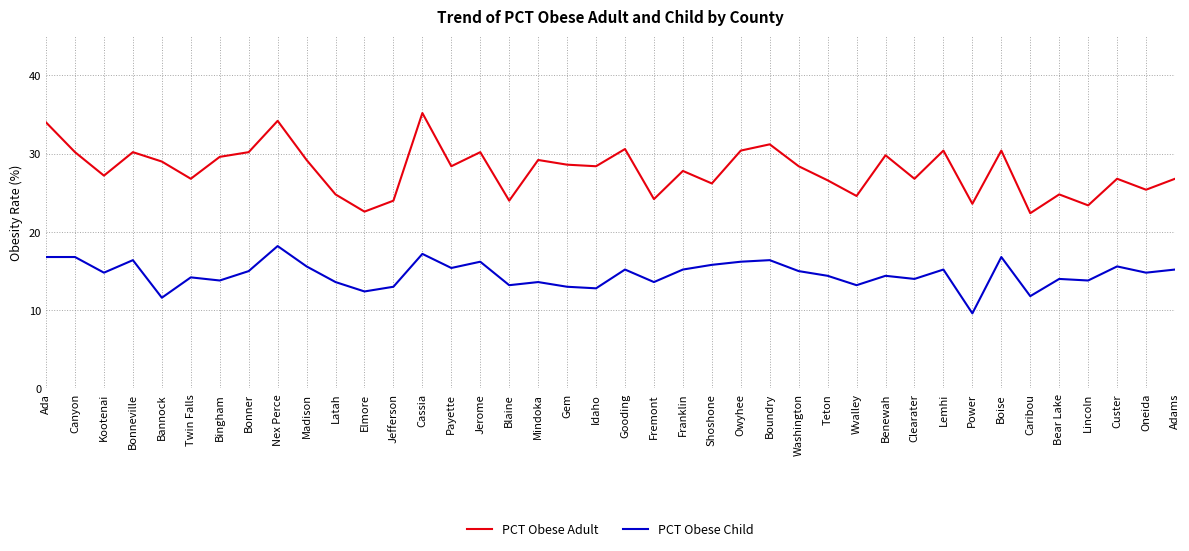

True or false: PCT Obese Adult and PCT Obese Child cross at least once.

False